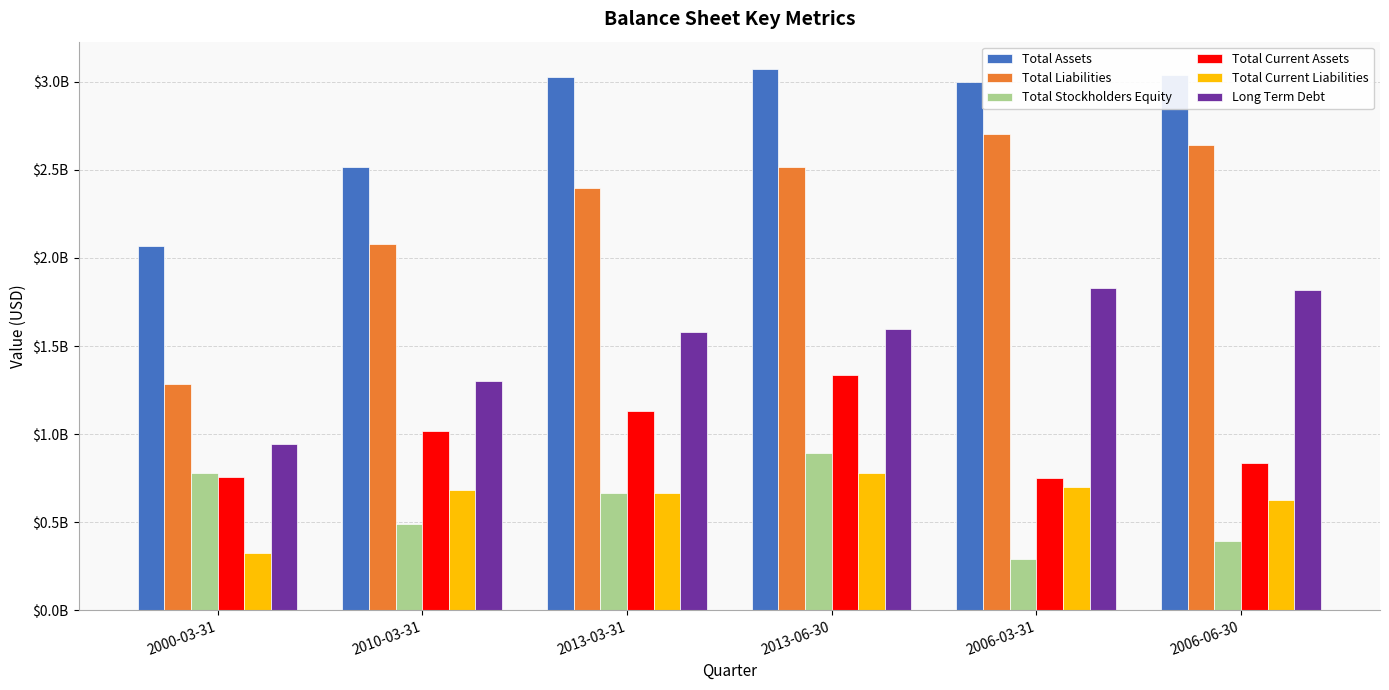

Are the bars grouped side by side (vs. stacked)?

Yes